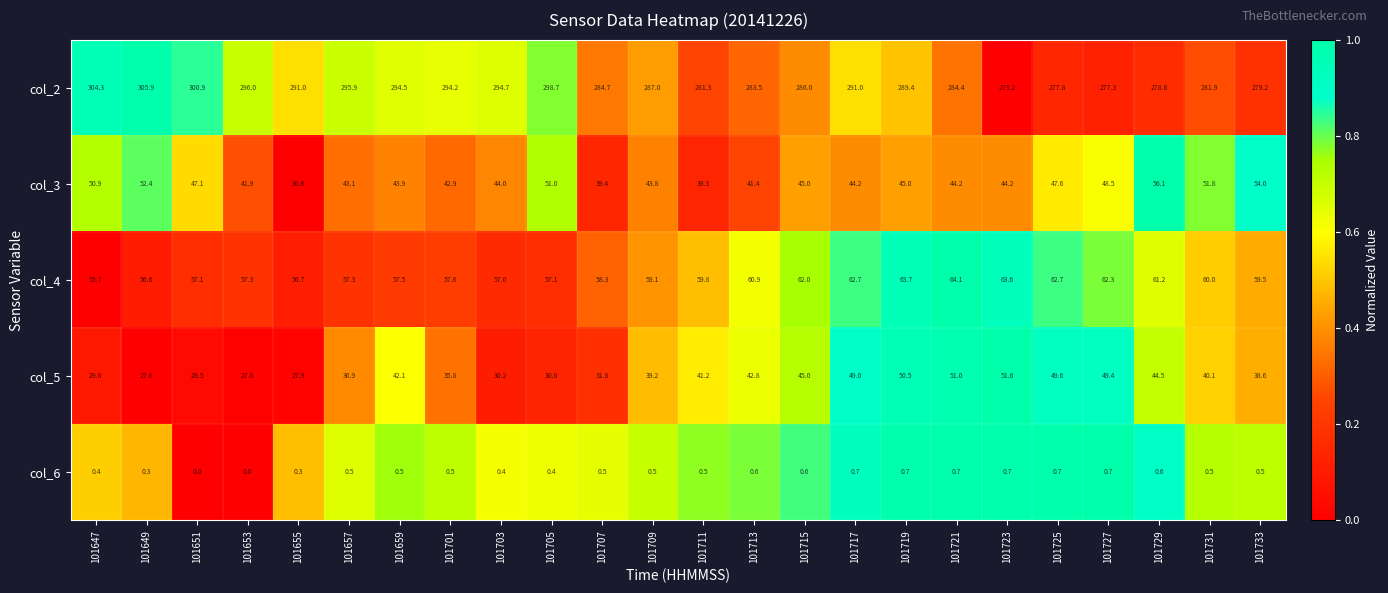

Count the col_6 values in the range 0 to 1.

24